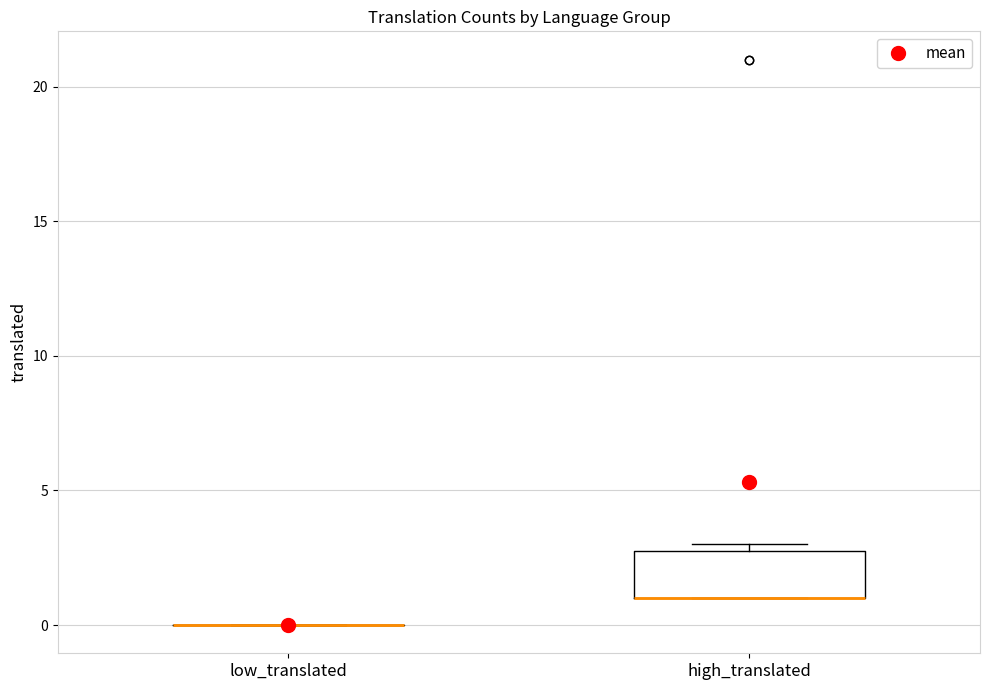

Reading left to right, read every box against the y-axis: the position of its median line, the range the box covers, and the ends of its whiskers. The values are not printed on the chart, so give them approximately, as read against the axis.

low_translated: box collapsed to a line at 0, whiskers 0 to 0
high_translated: median 1 (drawn on the box's lower edge), box 1 to 3, whiskers 1 to 3 (just above the box's upper edge)